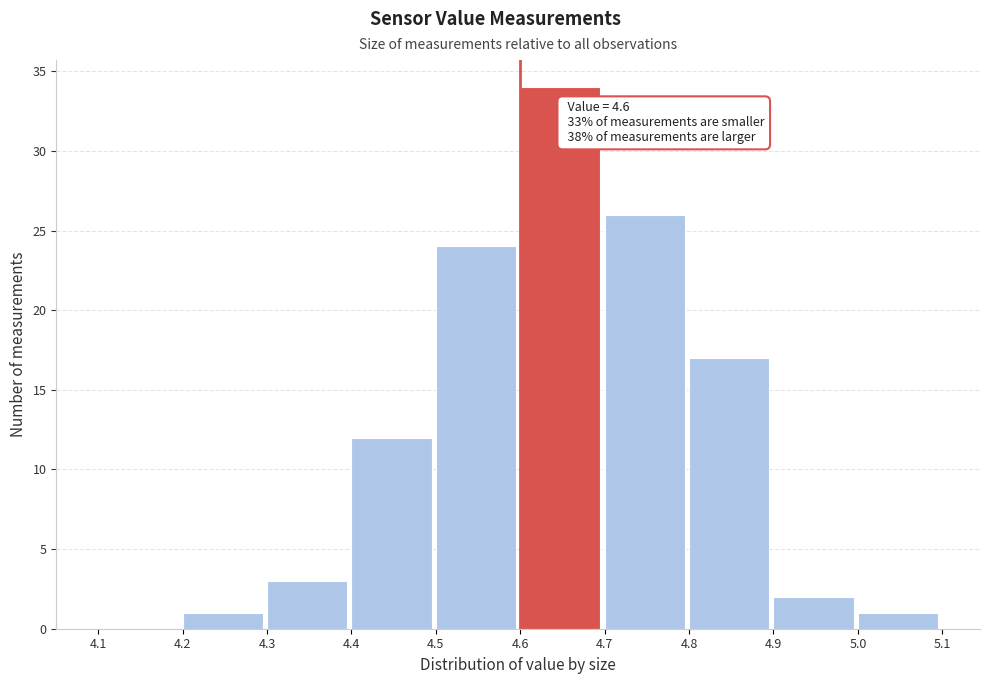

Which range on the x-axis has the tallest bar?

4.6 to 4.7